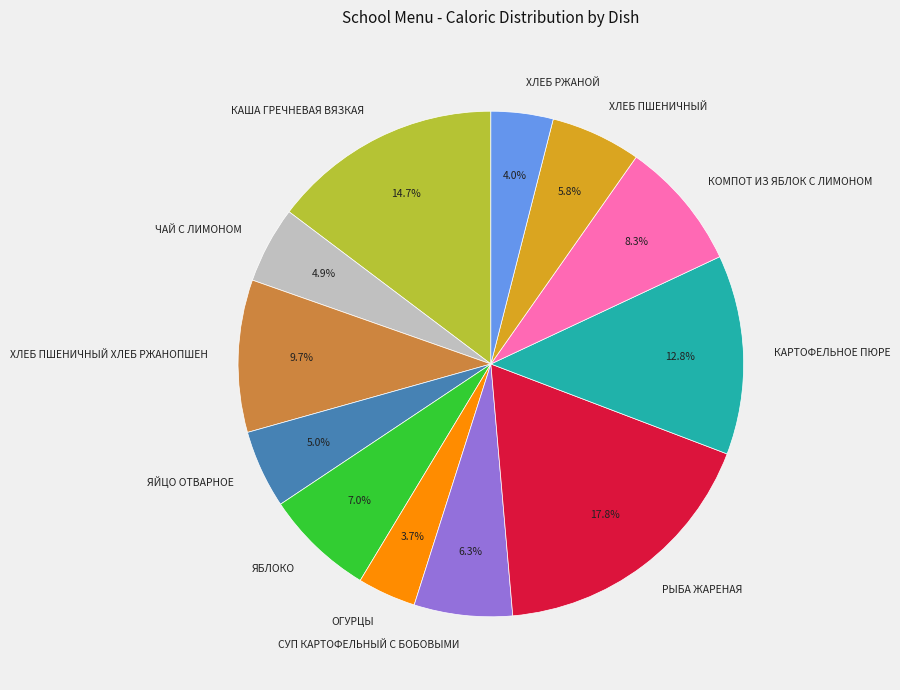

Is it true that ХЛЕБ РЖАНОЙ is 9% of the pie?

False